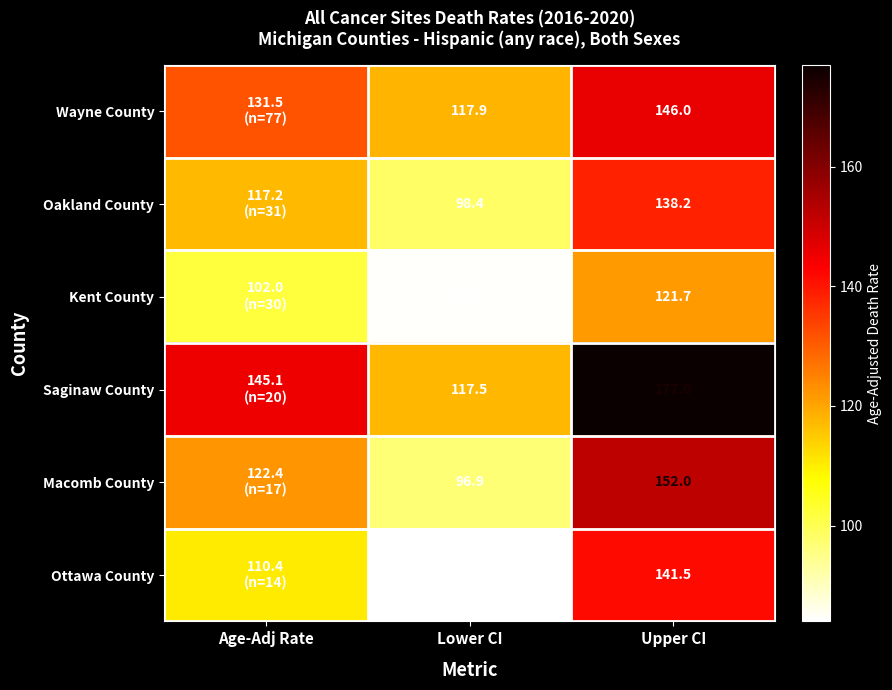

At how many categories does at least one series exceed 84?

3